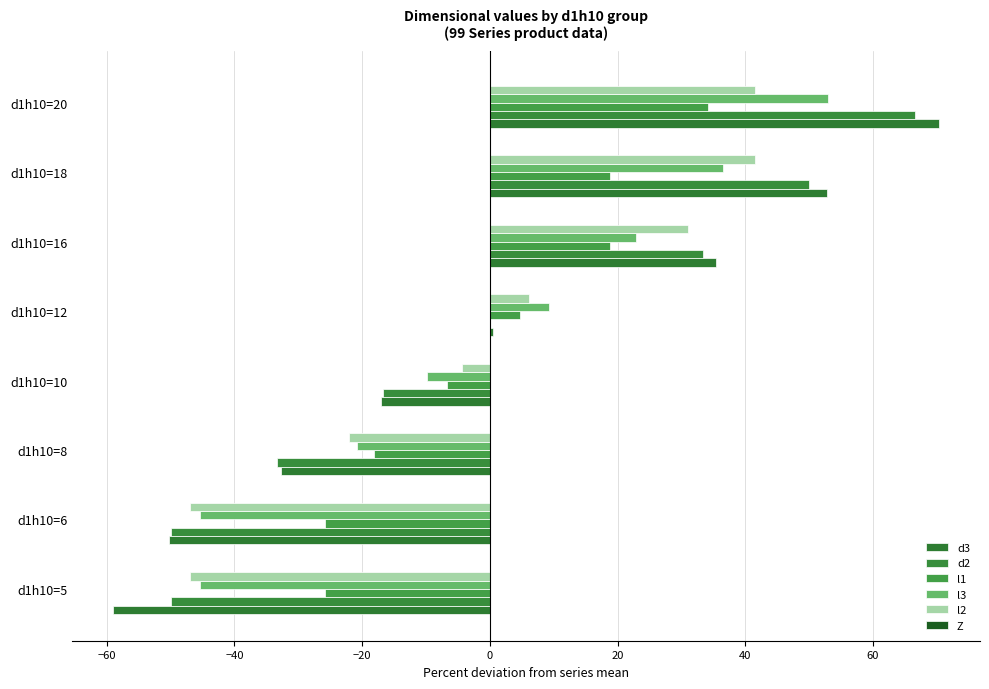

How many values in the l3 series exceed 9?

4